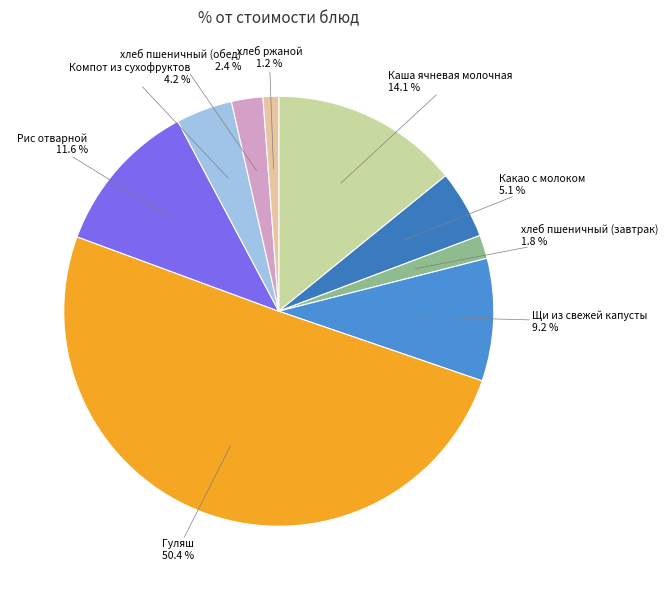

True or false: Какао с молоком accounts for 12% of the total.

False